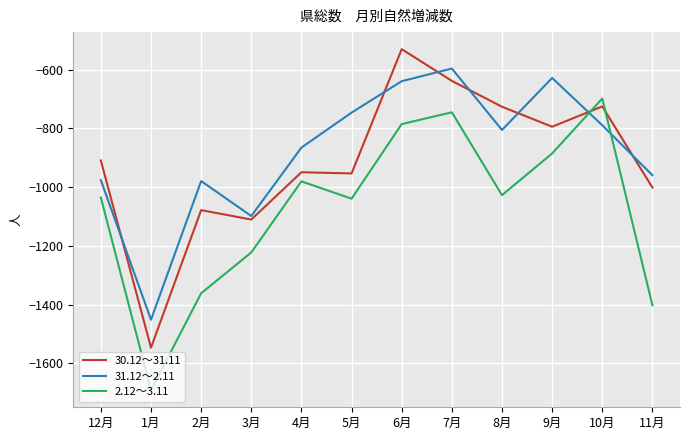

Rank the series at 9月 from highest to lowest value.

31.12～2.11, 30.12～31.11, 2.12～3.11